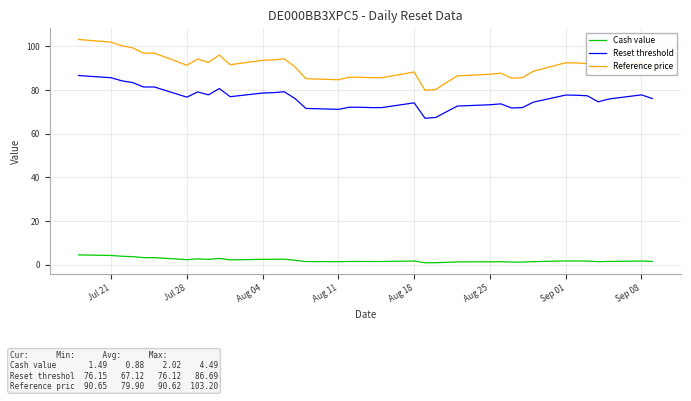

How many series are shown in this chart?

3